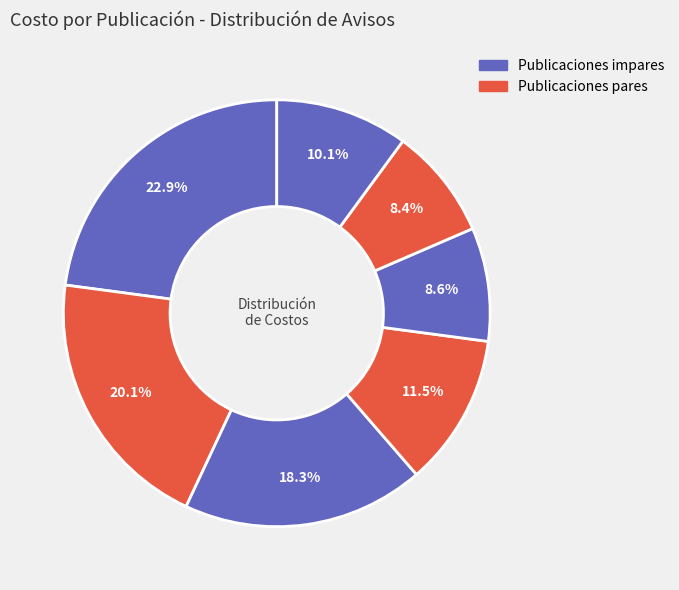

Count the number of slices in the pie.

7